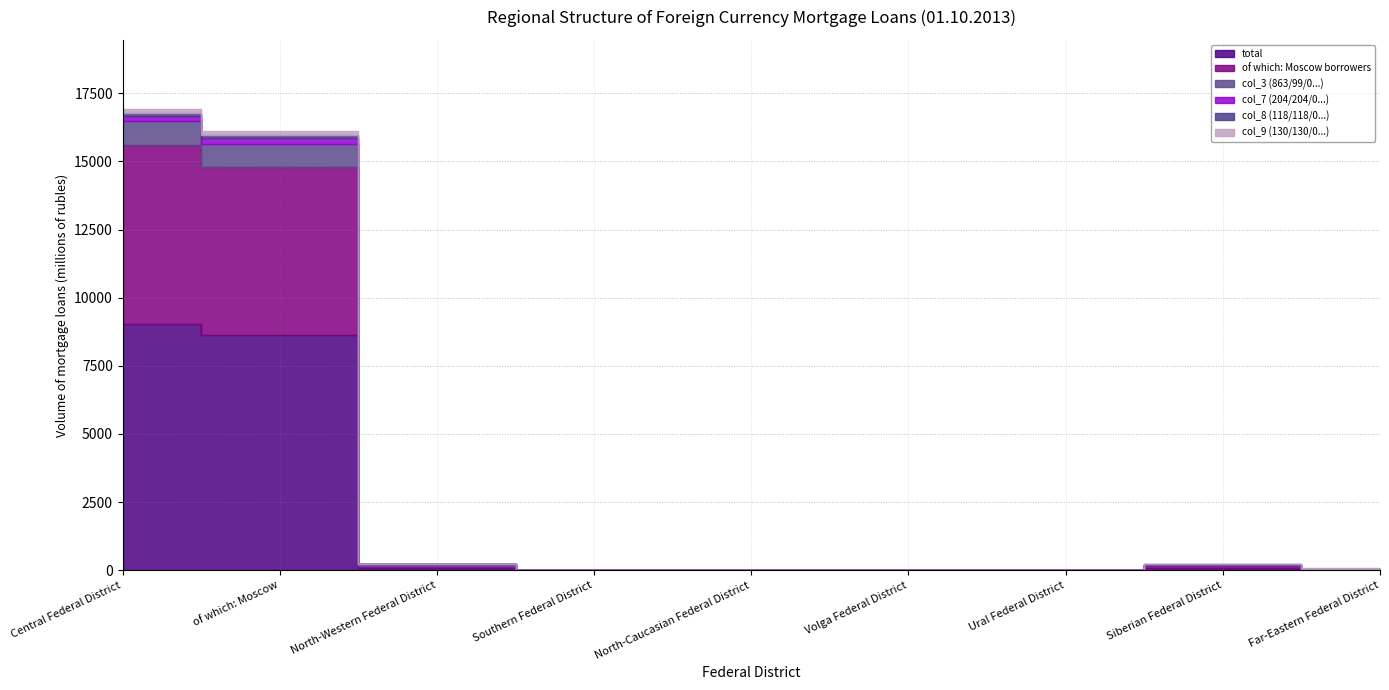

The col_9 (130/130/0...) series shows 61 at of which: Moscow. True or false?

False